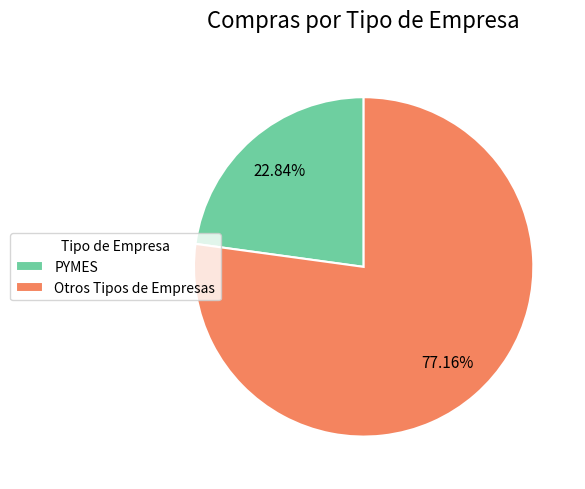

How much of the chart is everything except Otros Tipos de Empresas?

22.8%